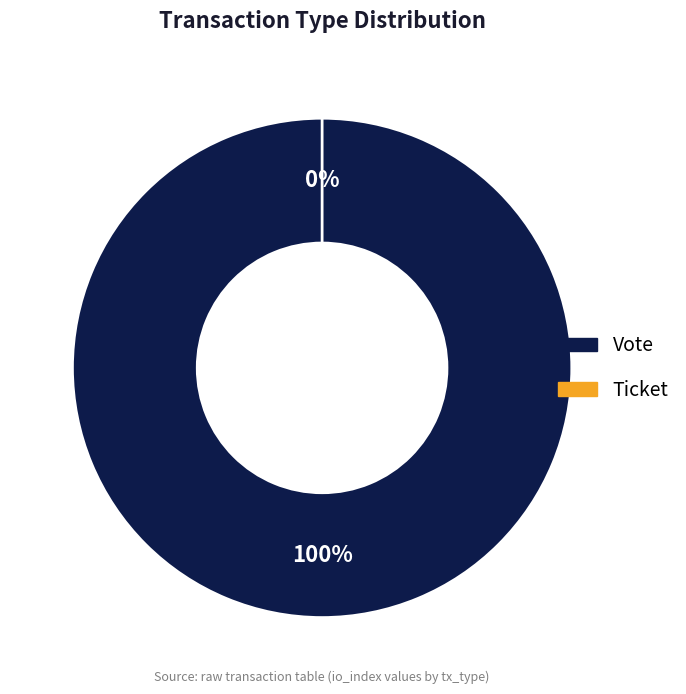

To the nearest percent, what is the combined percentage of Ticket and Vote?

100%